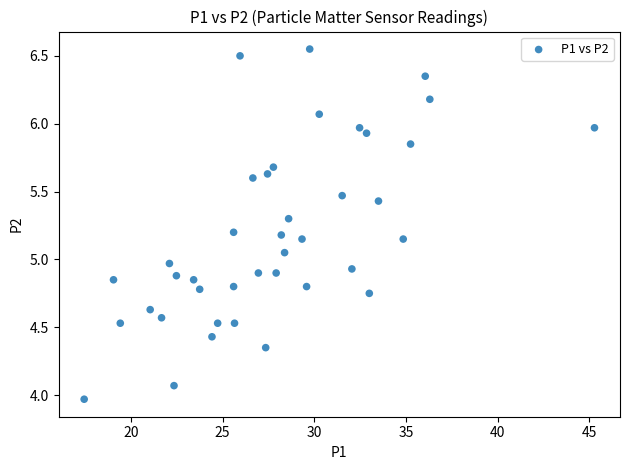

What is the range of X values (max minus min)?

27.8